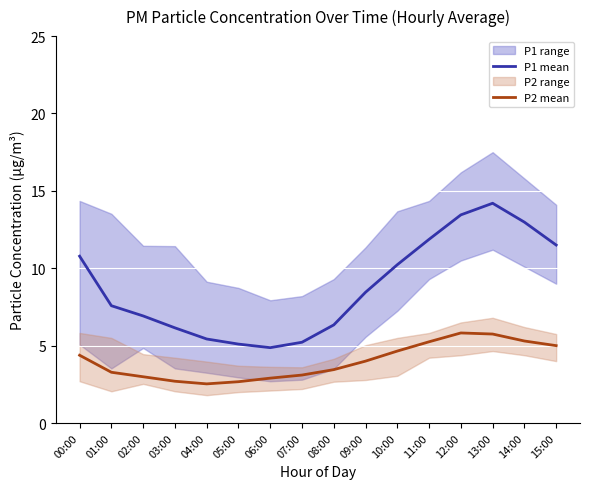

The P1 mean series shows 14.4 at 09:00. True or false?

False